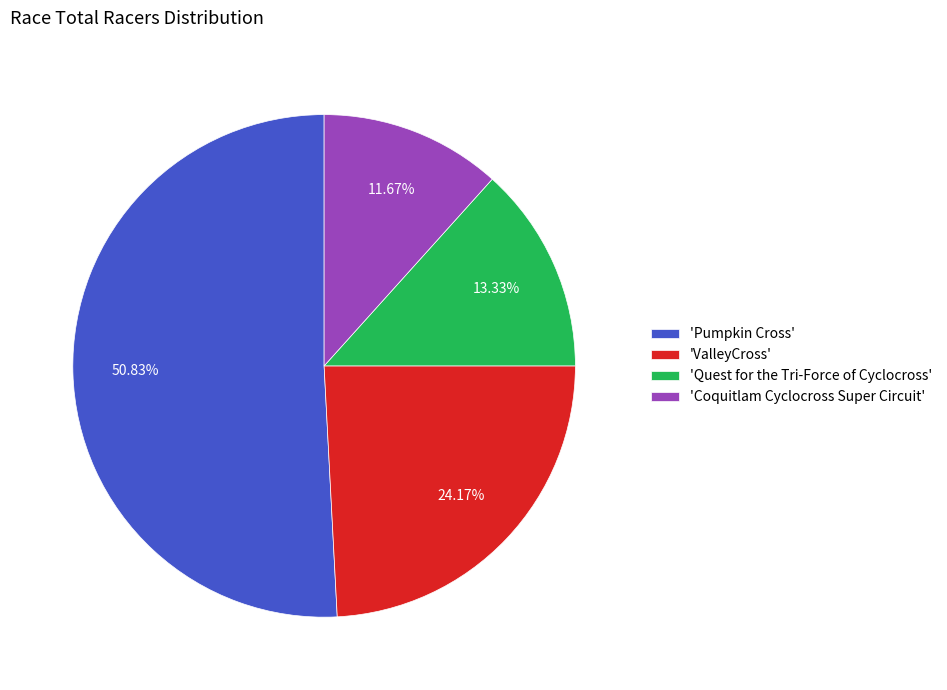

Between 'Quest for the Tri-Force of Cyclocross' and 'ValleyCross', which is larger?

'ValleyCross'